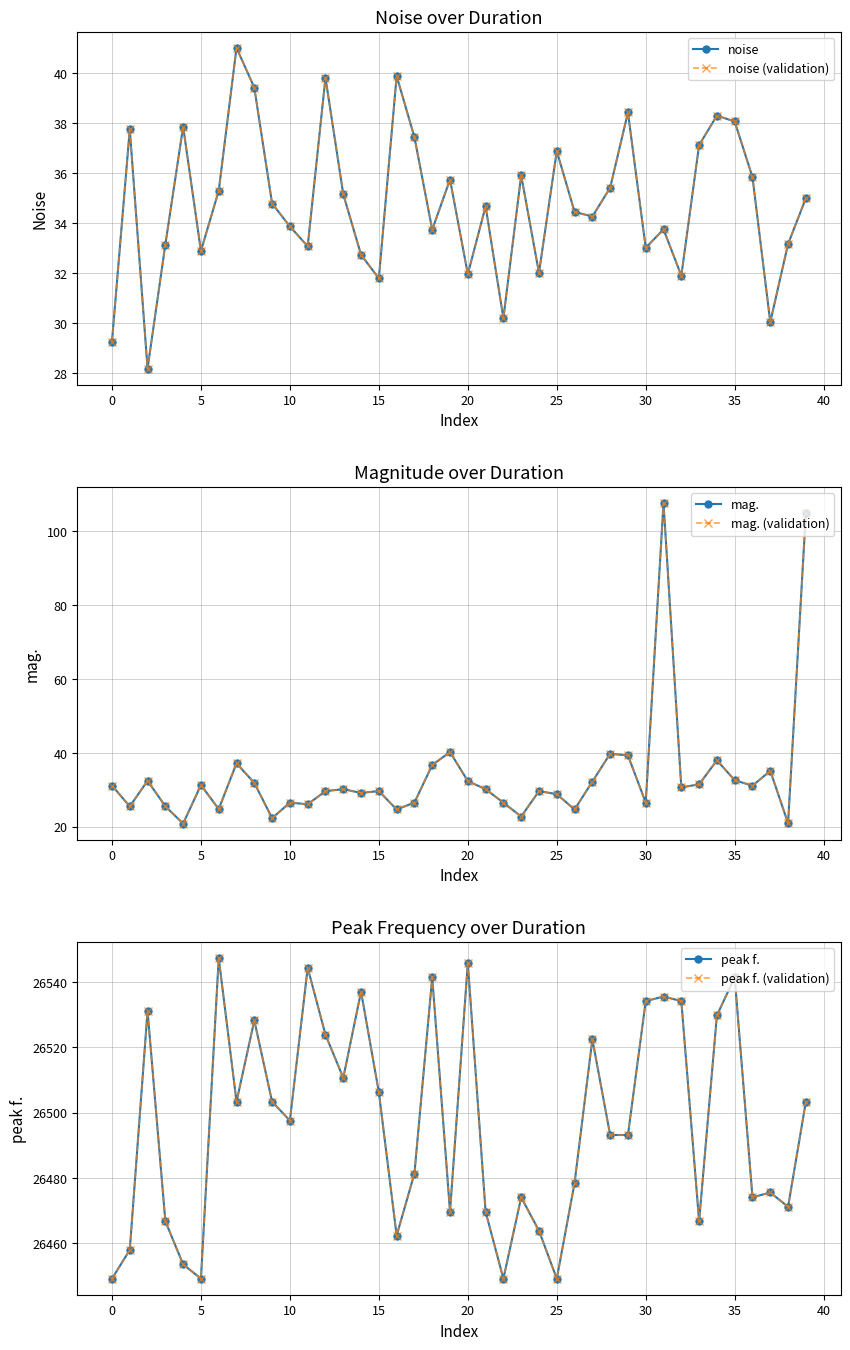

What are all the series names shown in the legend?

noise, noise (validation), mag., mag. (validation), peak f., peak f. (validation)